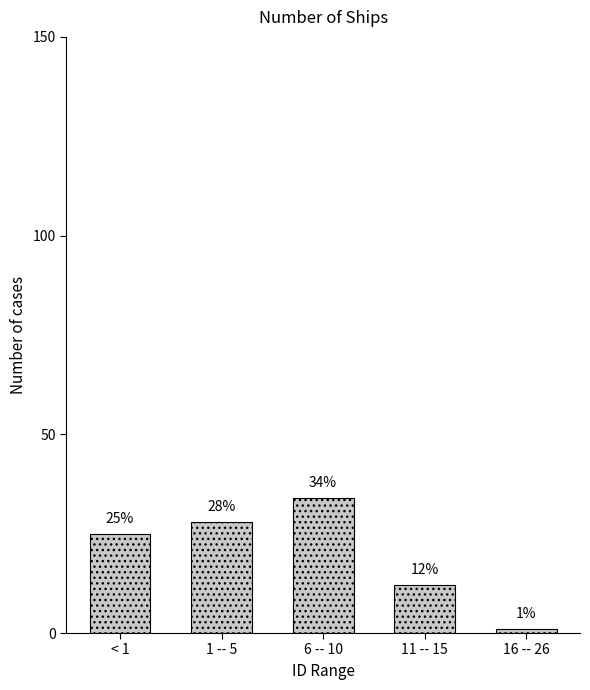

Reading left to right, what are all the values shown in this chart?

< 1=25	1 -- 5=28	6 -- 10=34	11 -- 15=12	16 -- 26=1